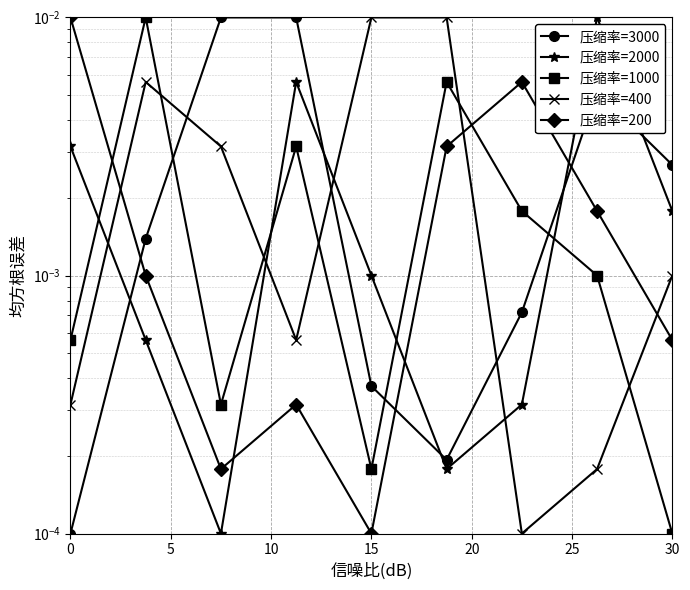

How many times do 压缩率=1000 and 压缩率=400 cross each other?

5